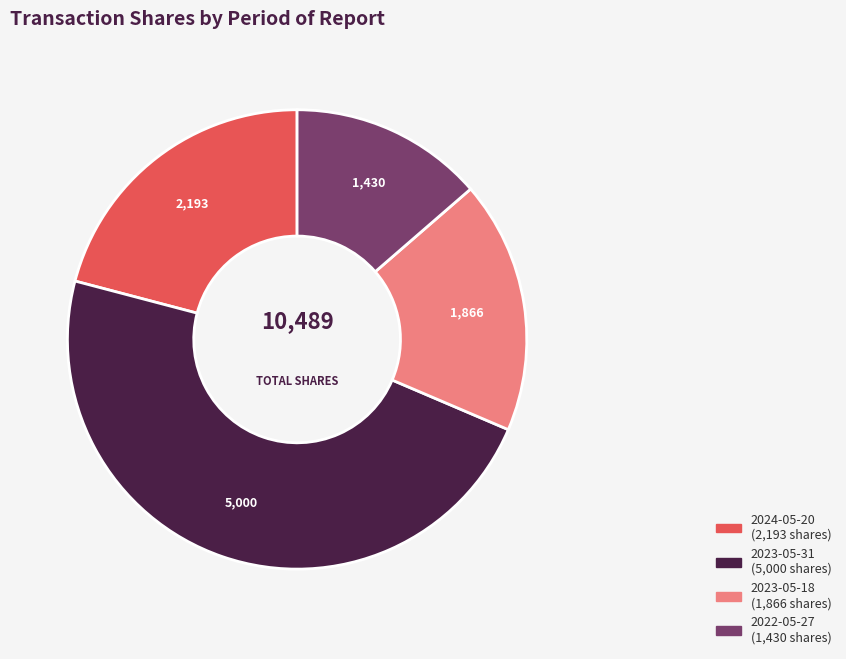

Rank the categories by value from lowest to highest.

2022-05-27, 2023-05-18, 2024-05-20, 2023-05-31